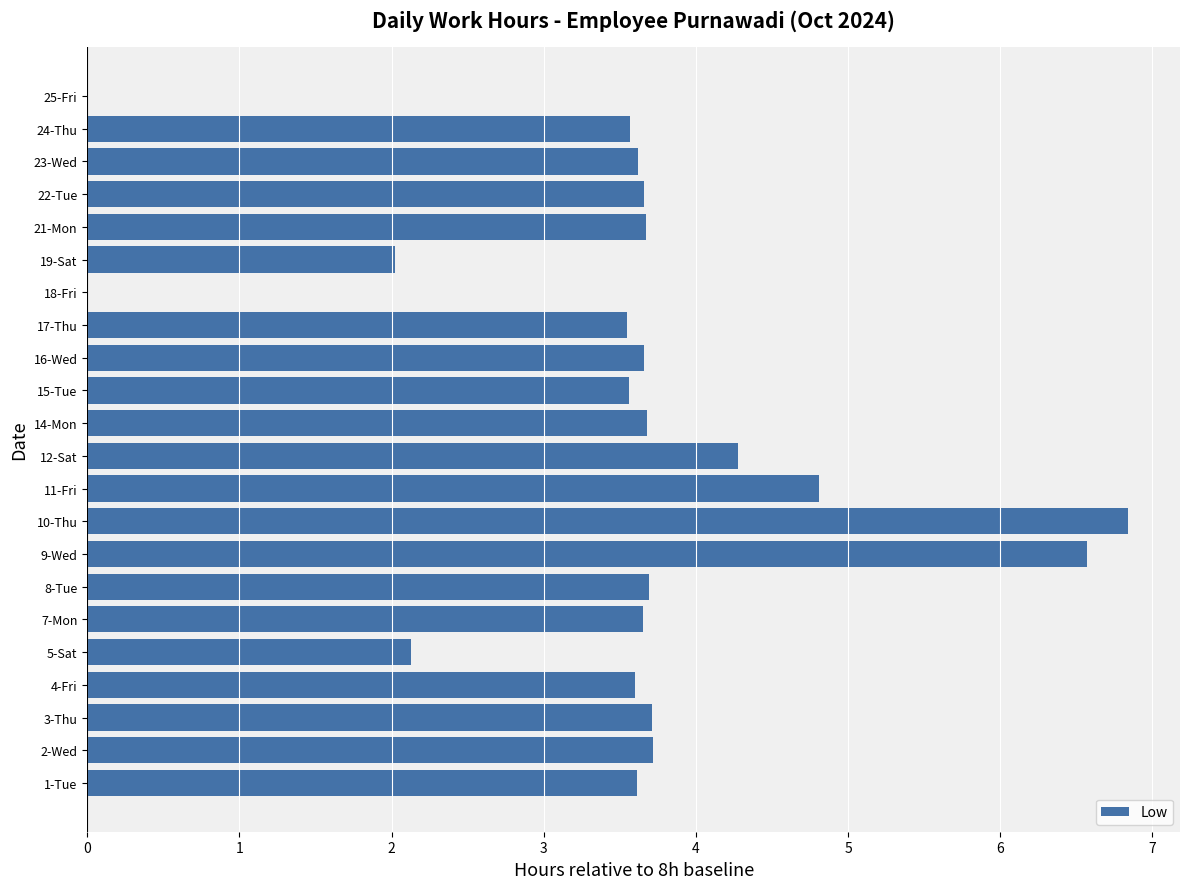

What is the sum of all values?

77.6